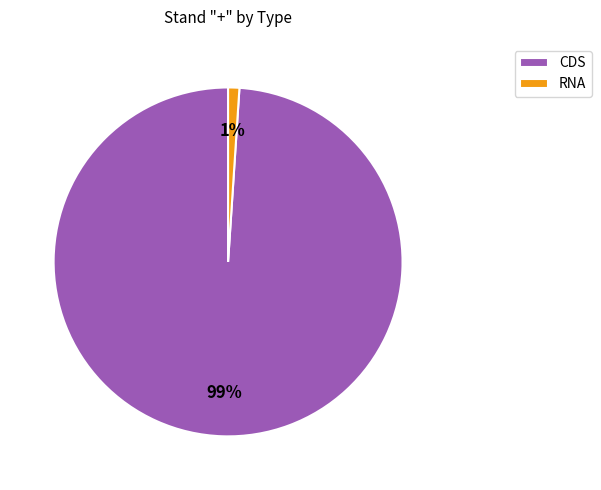

What is the largest slice in the pie chart?

CDS